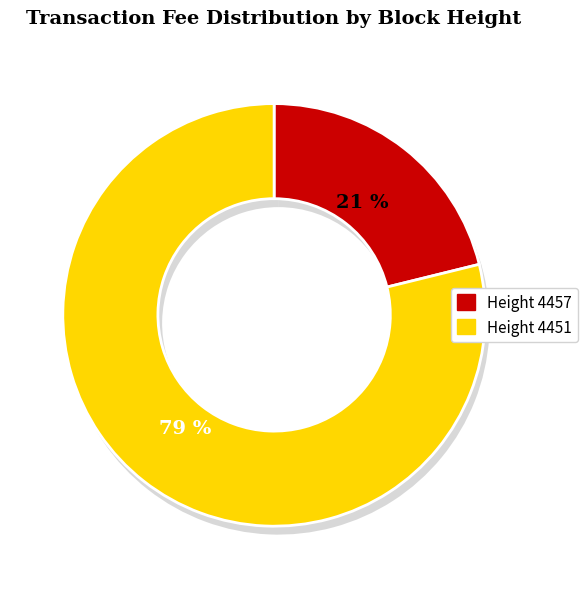

What percentage is the 4457 slice, to the nearest percent?

21%